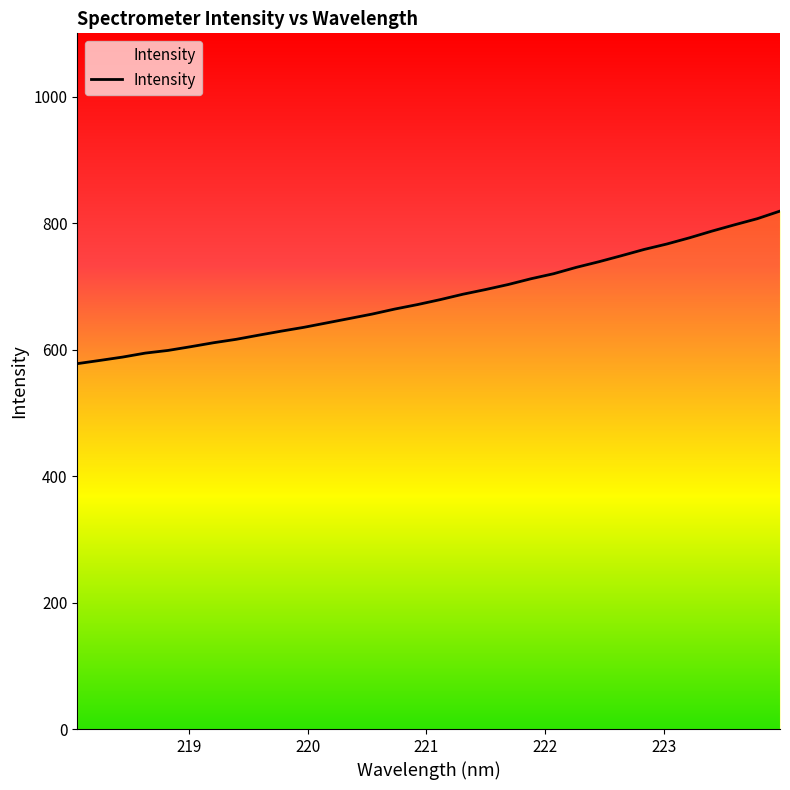

List the labels in order of value, smallest first.

218.0596, 218.2508, 218.442, 218.6332, 218.8244, 219.0156, 219.2067, 219.3979, 219.589, 219.7801, 219.9712, 220.1623, 220.3533, 220.5444, 220.7354, 220.9264, 221.1174, 221.3083, 221.4993, 221.6902, 221.8812, 222.0721, 222.263, 222.4538, 222.6447, 222.8355, 223.0264, 223.2172, 223.408, 223.5987, 223.7895, 223.9802